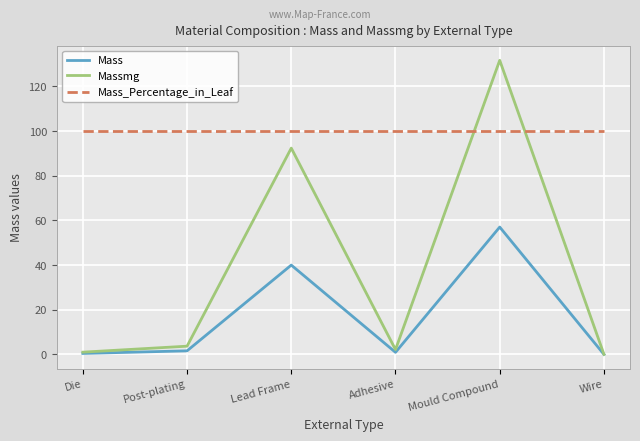

Which series has the widest spread of values?

Massmg